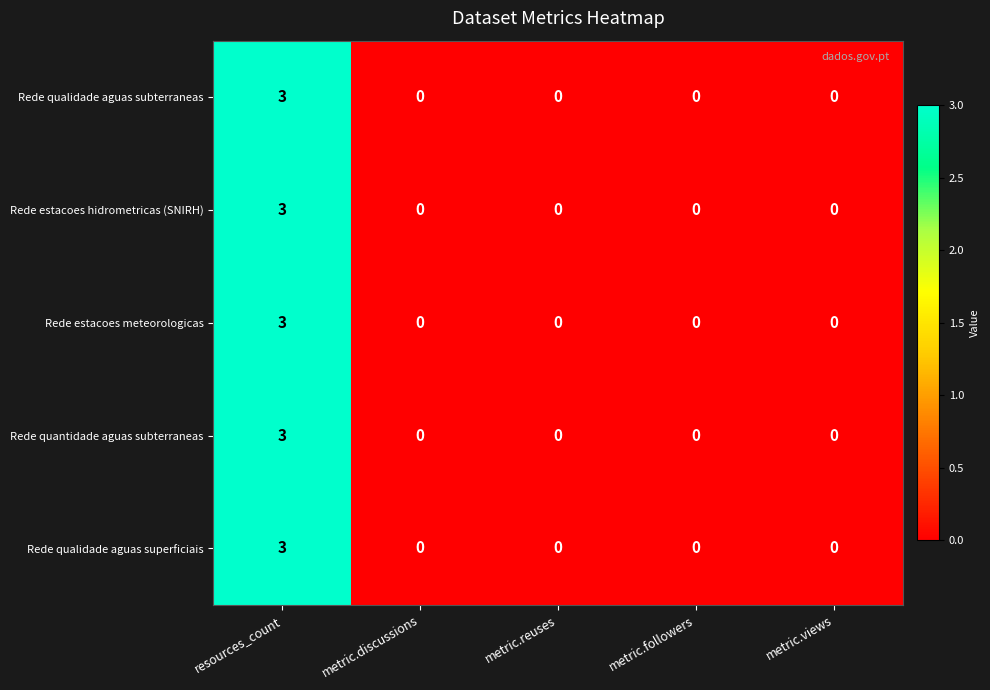

The value of Rede quantidade aguas subterraneas at metric.discussions is 0. True or false?

True